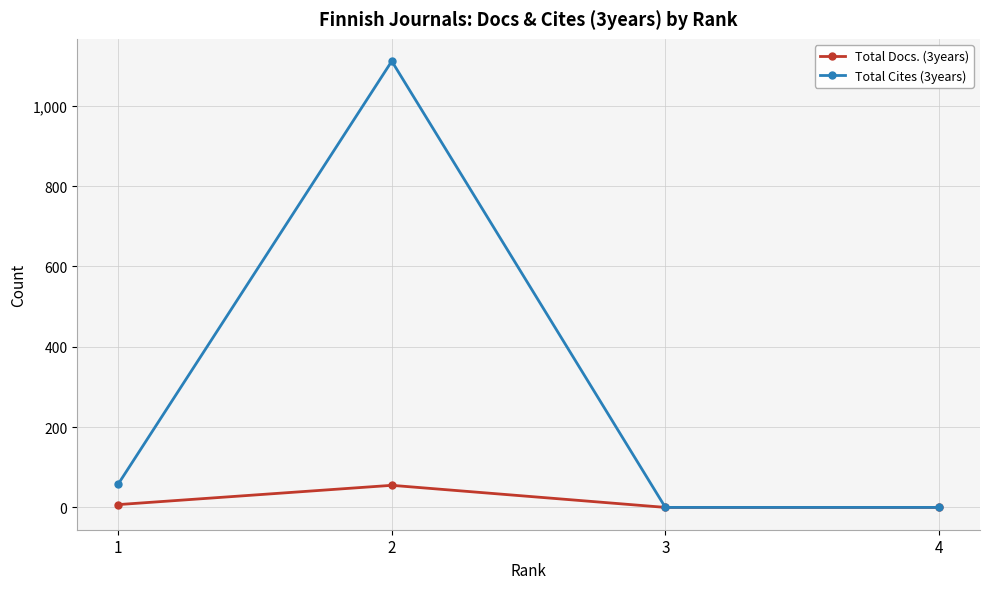

Which series has the largest total across all categories?

Total Cites (3years)